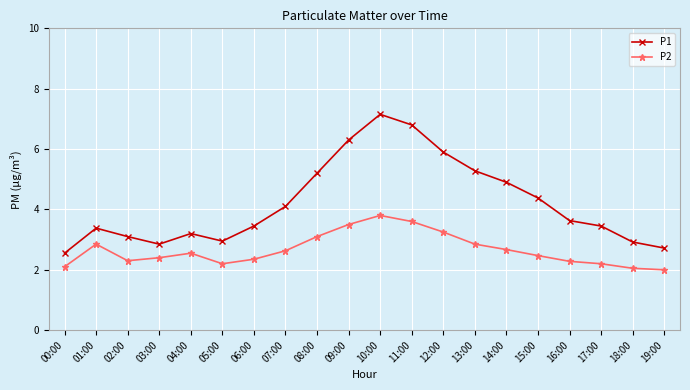

At how many categories does at least one series exceed 6?

3